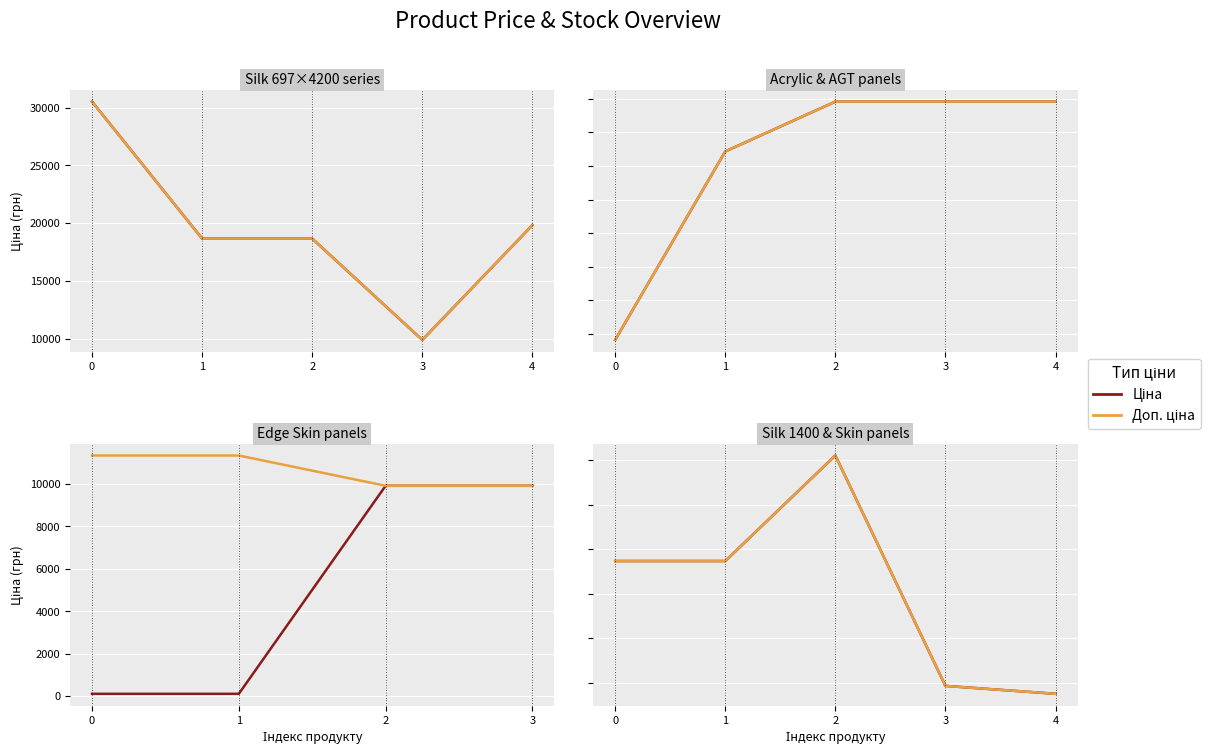

Does the chart display data point markers on the line(s)?

No